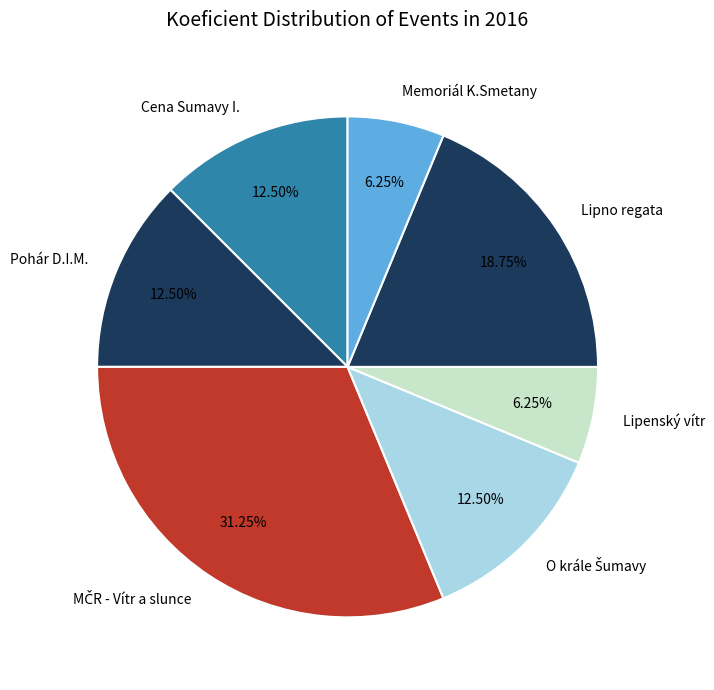

What is the total percentage of Memoriál K.Smetany and Lipno regata?

25.0%